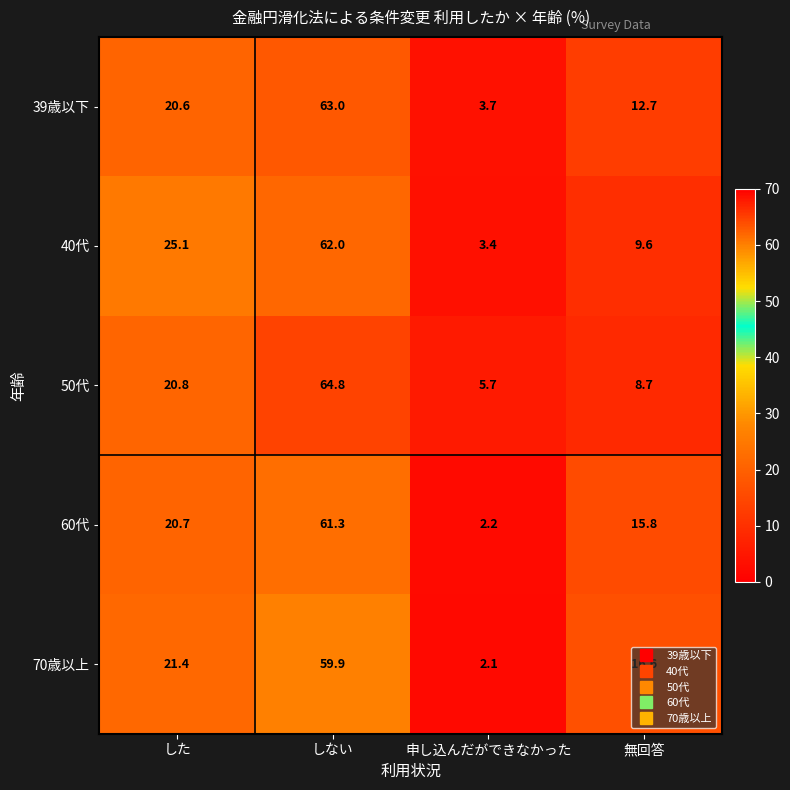

What is the average value of the 60代 series?

25.0